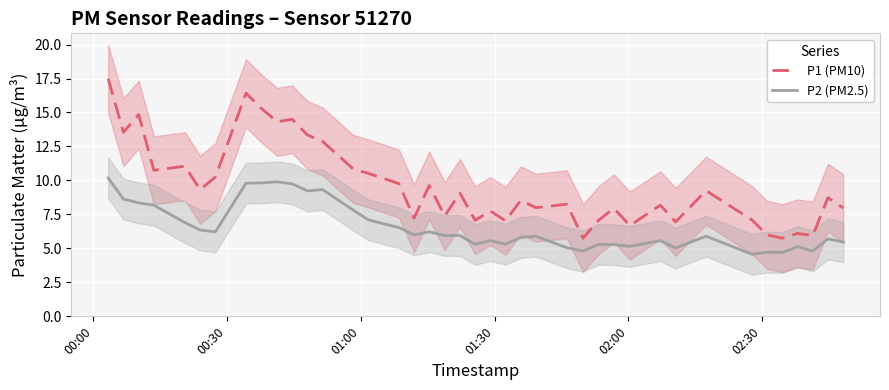

True or false: P1 (PM10) and P2 (PM2.5) intersect in this chart.

False